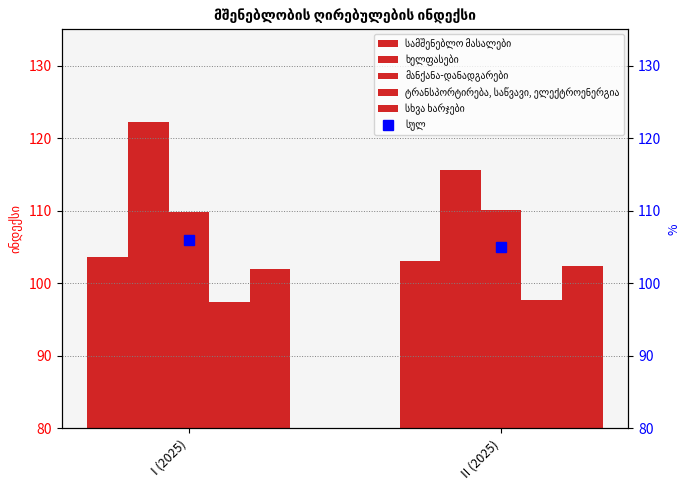

Count the ტრანსპორტირება, საწვავი, ელექტროენერგია values in the range 97 to 98.

2